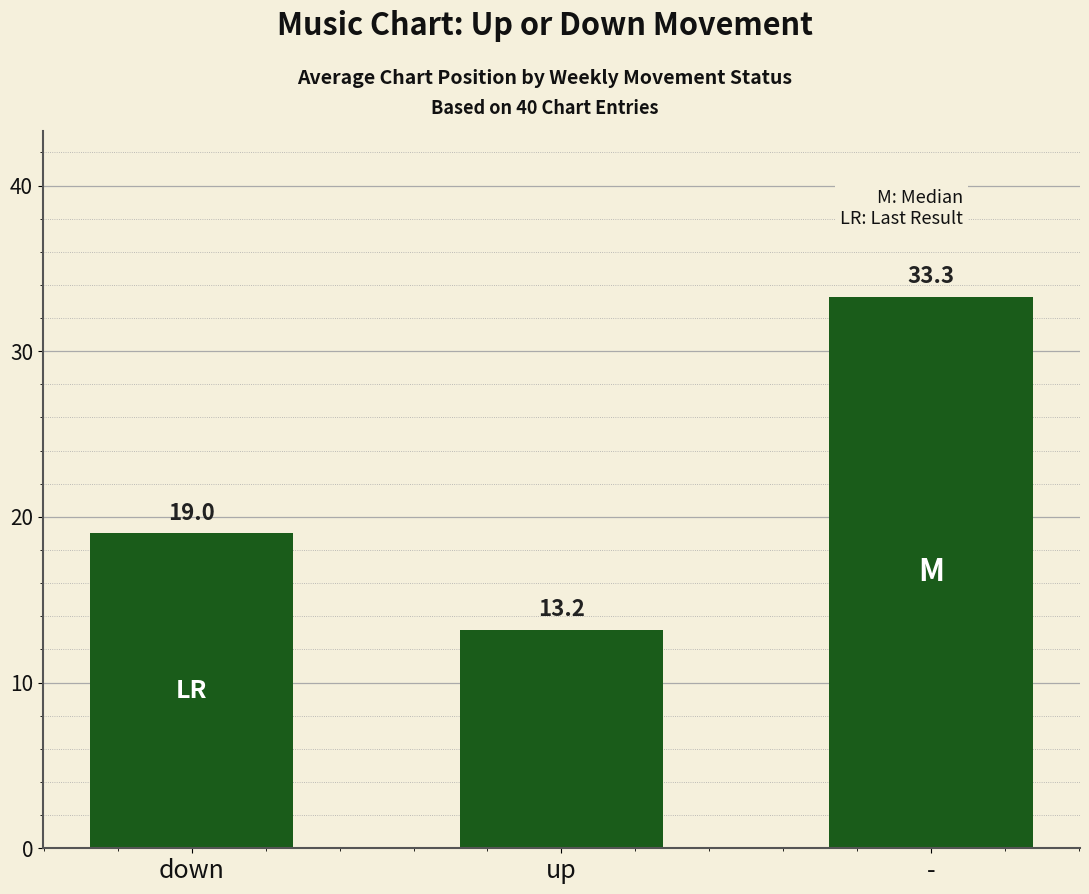

How many data points are less than 19?

1